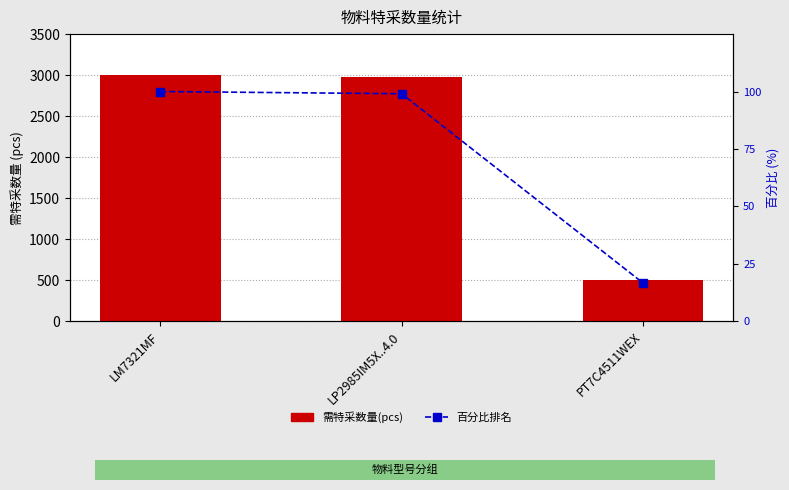

What is the value of the 百分比排名 bar at the 3rd from the left?

16.7